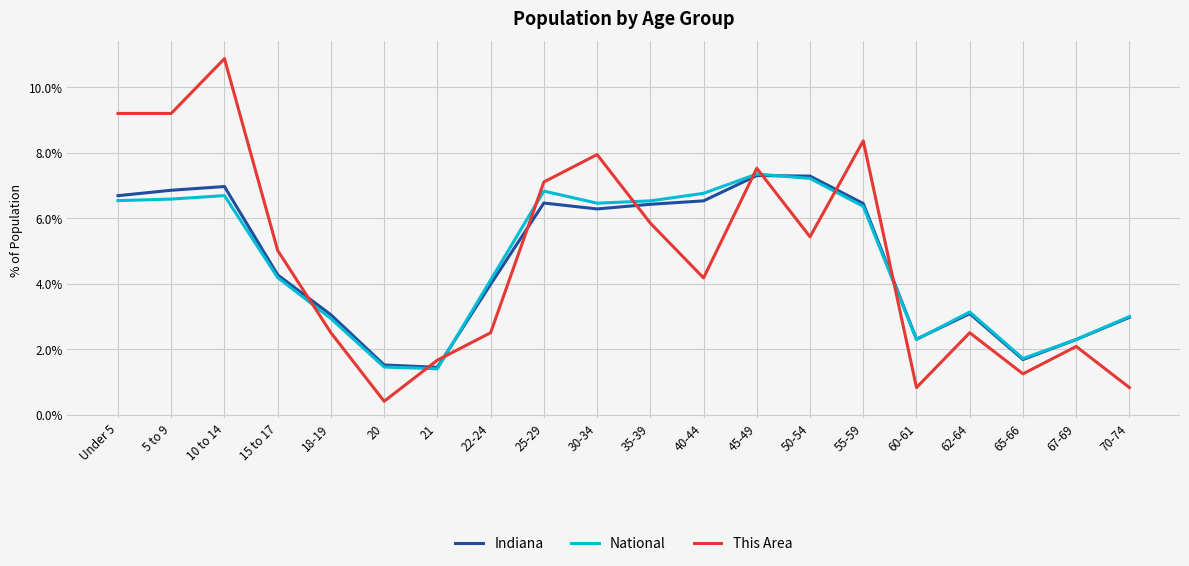

True or false: National has a value of 6.6 at 5 to 9.

True